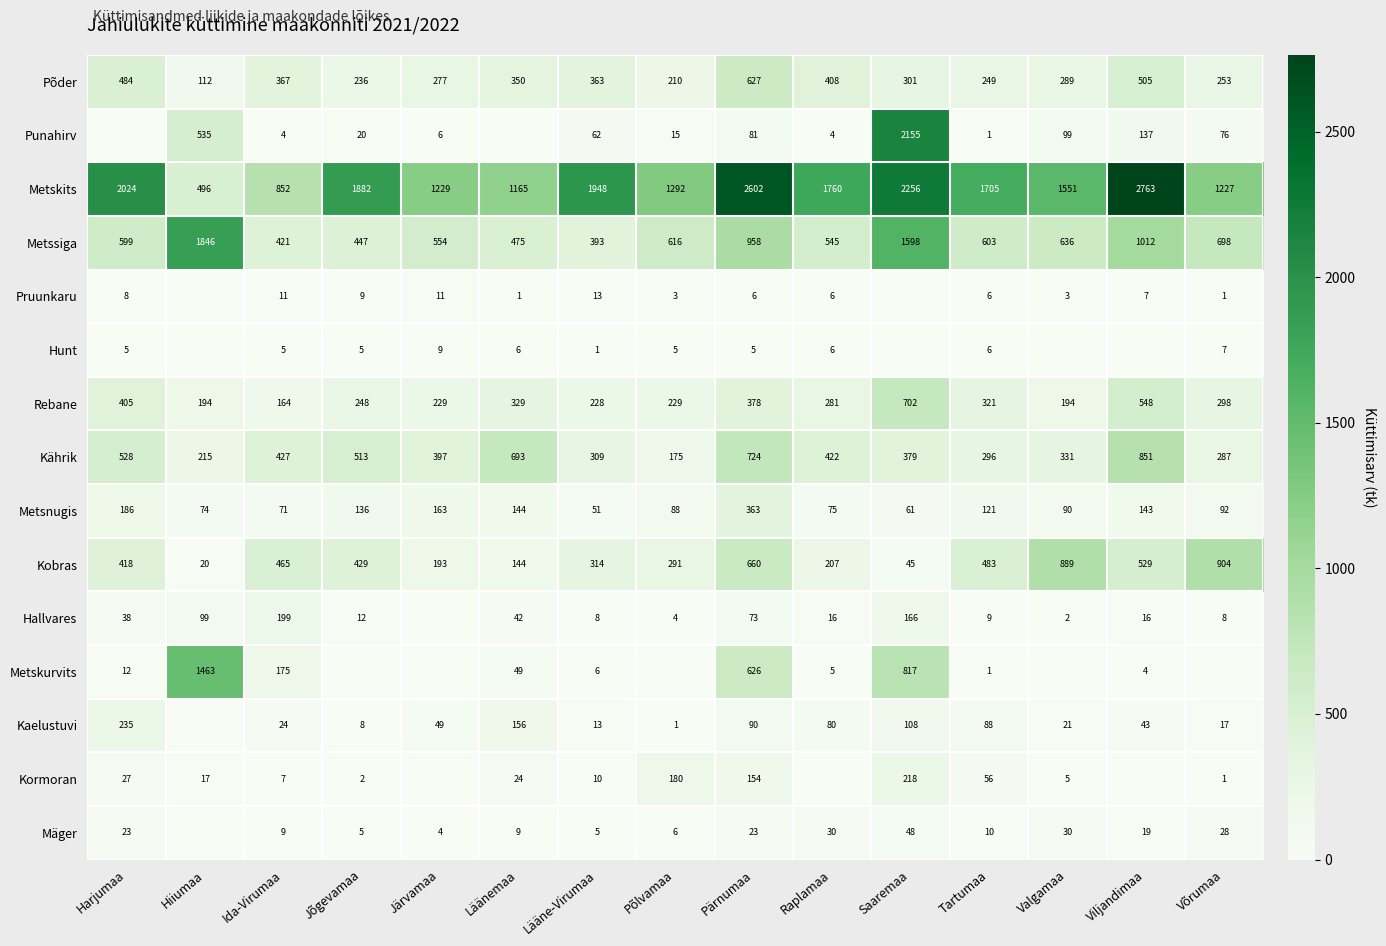

Which has a higher value, Lääne-Virumaa or Põlvamaa?

Lääne-Virumaa